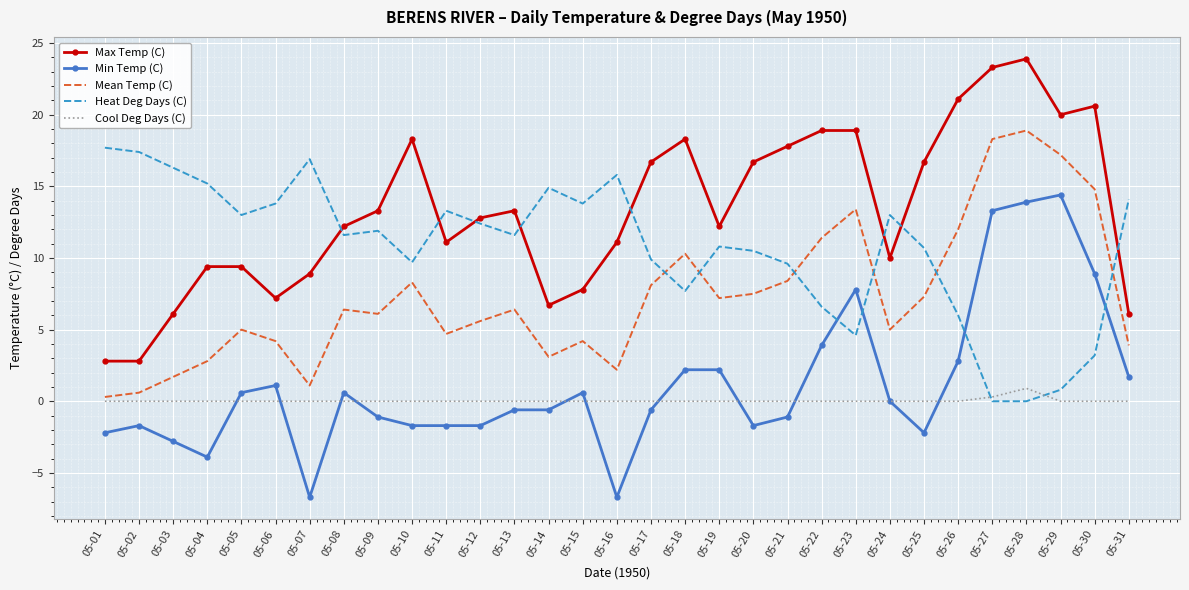

What is the average value of the Min Temp (C) series?

1.2